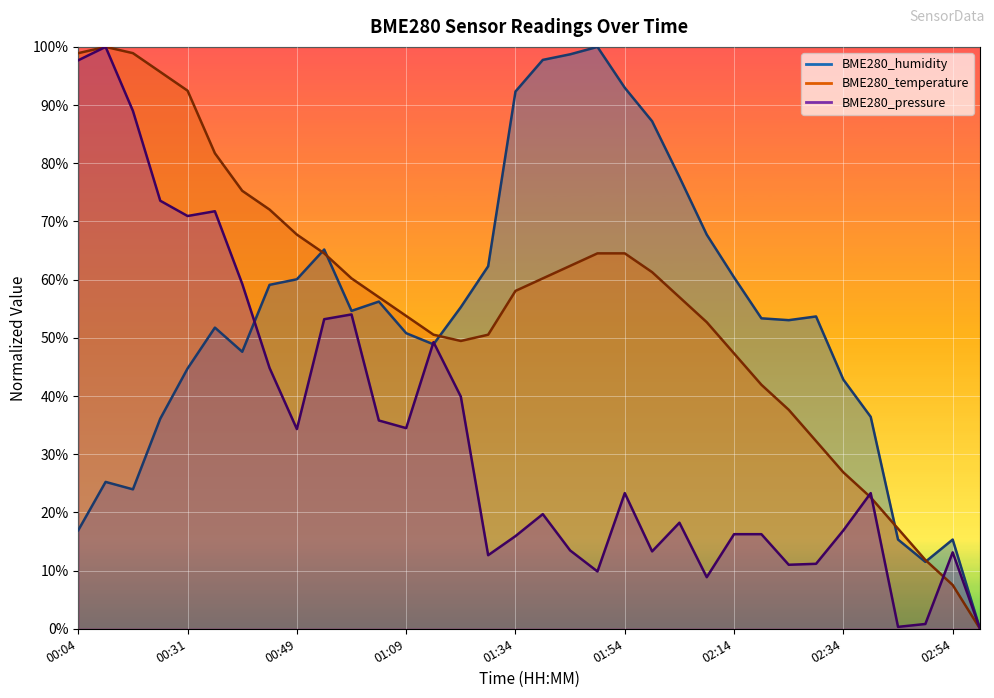

Between 01:04 and 01:09, which series saw the biggest shift?

BME280_humidity